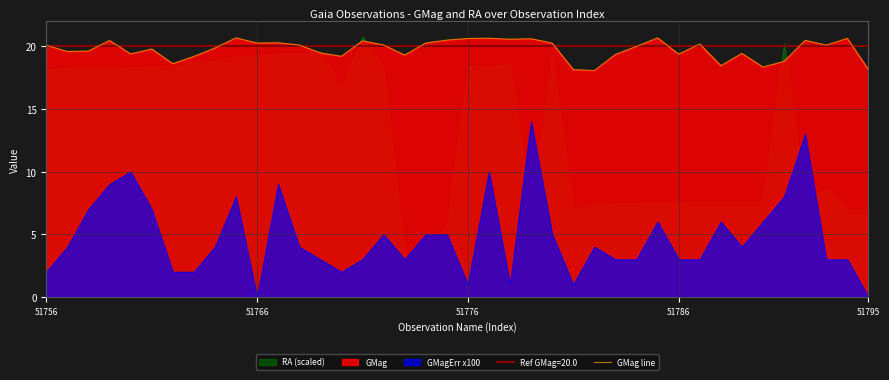

The GMag line series shows 19.4 at 51786. True or false?

True